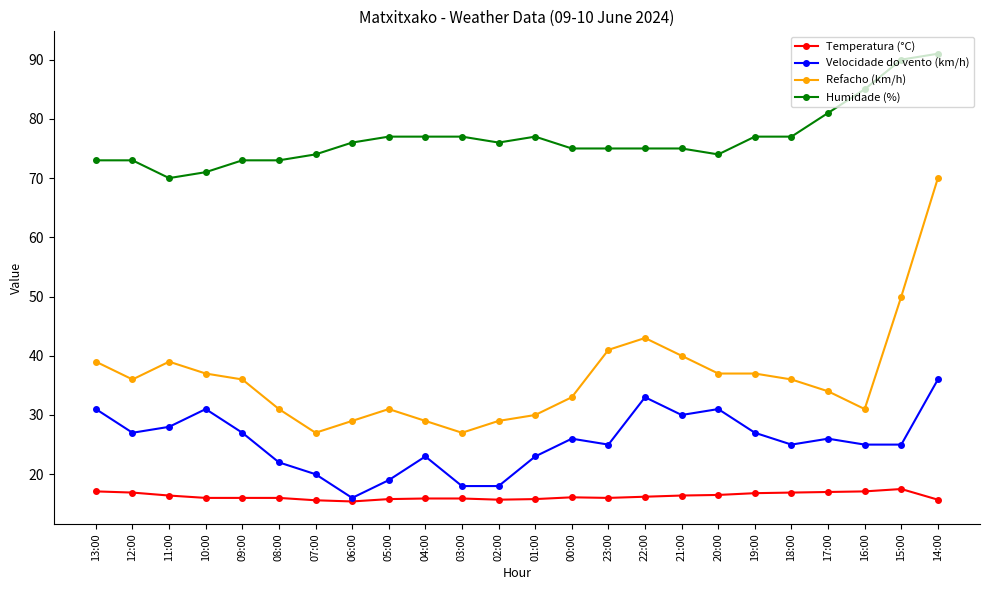

True or false: Temperatura (°C) and Refacho (km/h) cross at least once.

False